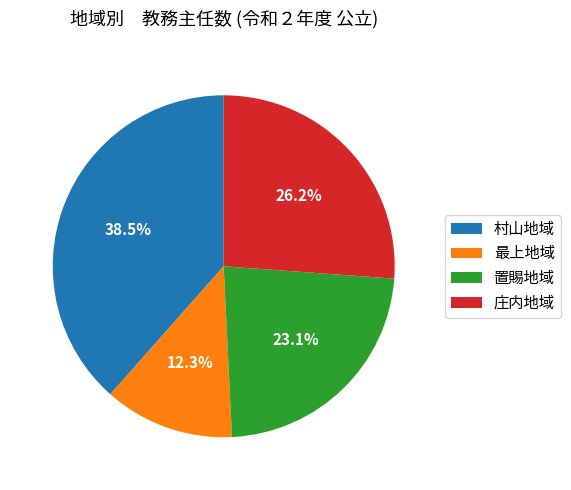

Combined, what portion of the pie is 最上地域 and 庄内地域?

38.5%